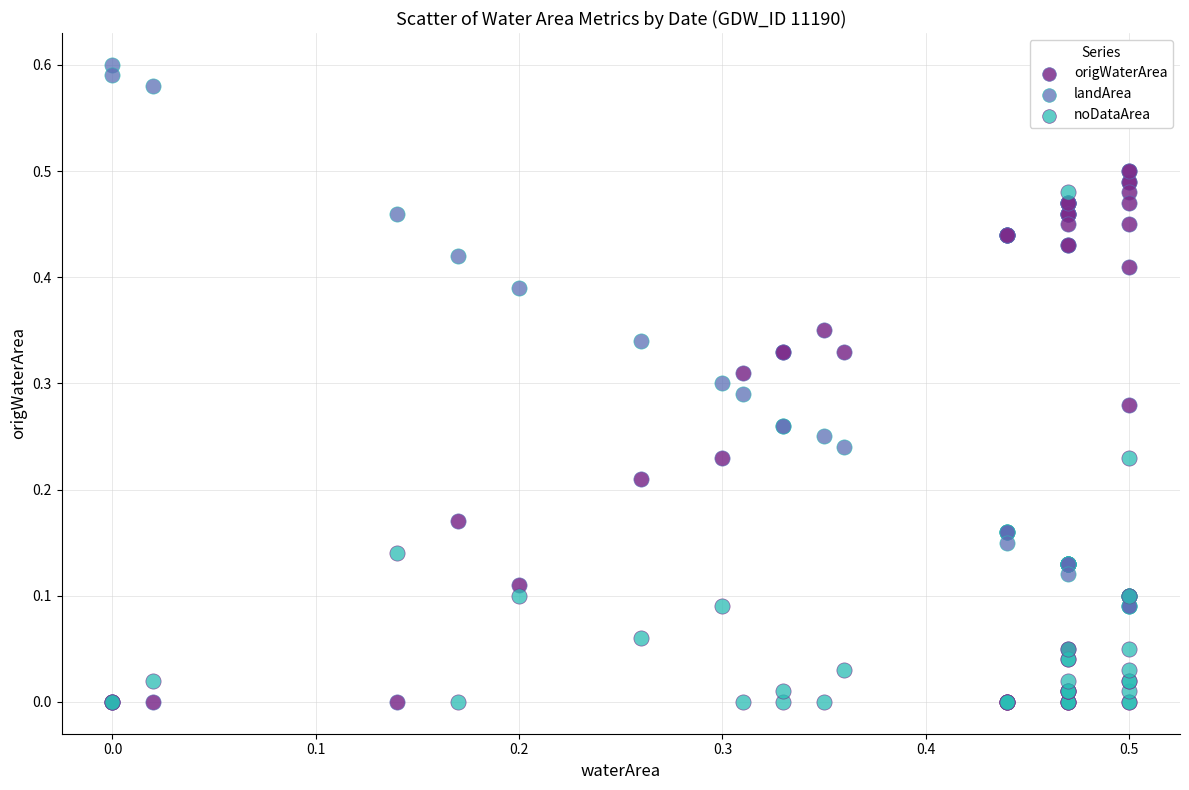

Which series reaches the maximum Y coordinate?

landArea